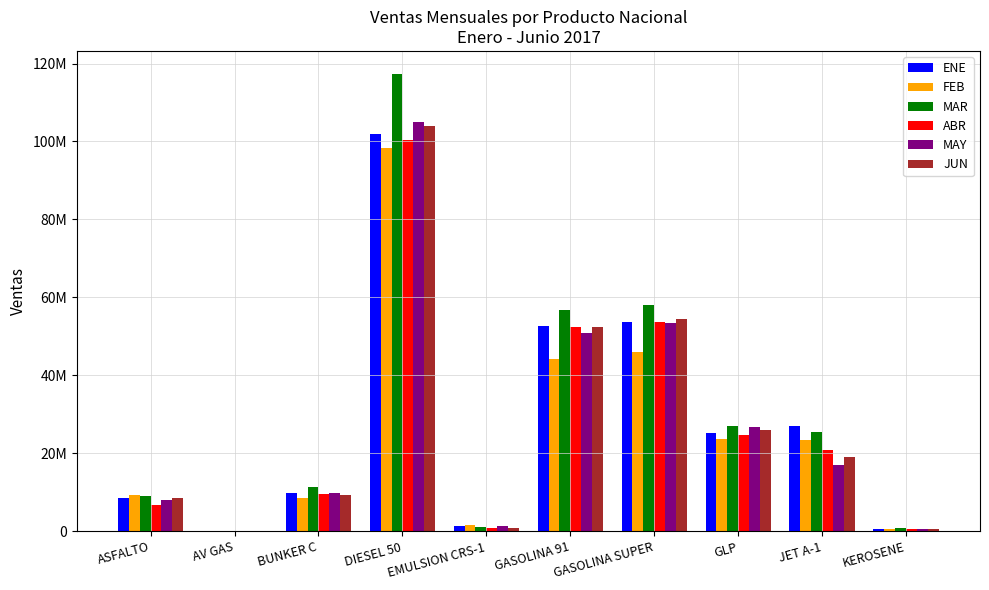

The MAY series shows 53305151.0 at GASOLINA SUPER. True or false?

True